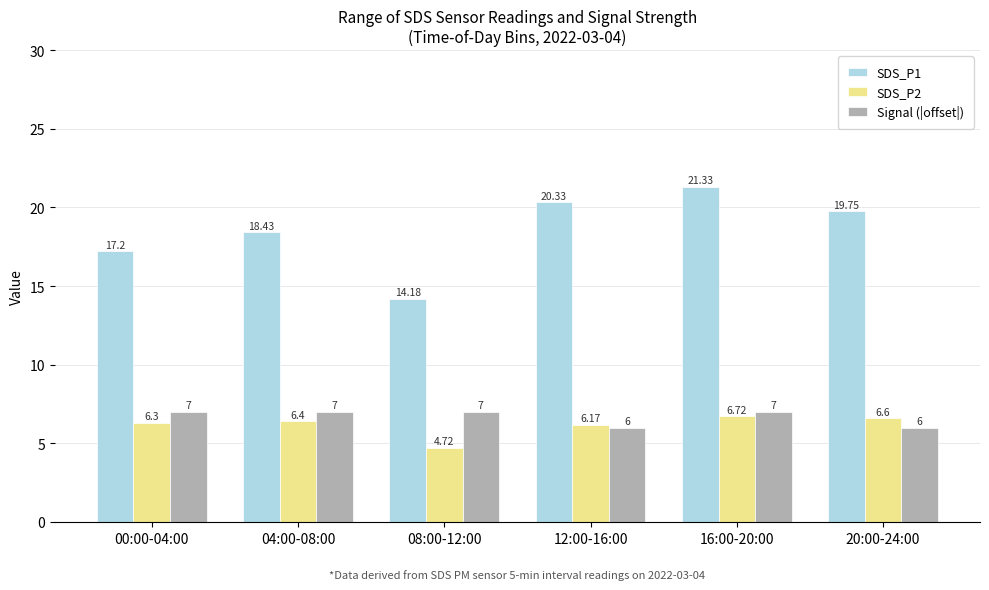

What is the difference between the highest and lowest values at 08:00-12:00?

9.5